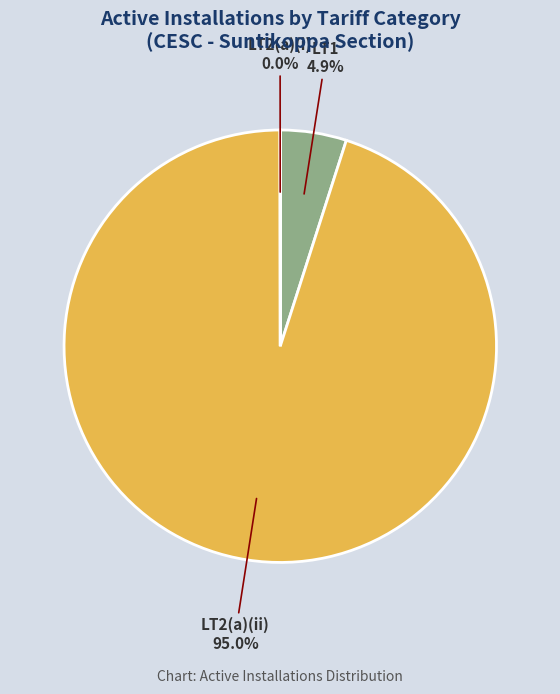

Is there any slice that represents more than half of the pie?

Yes